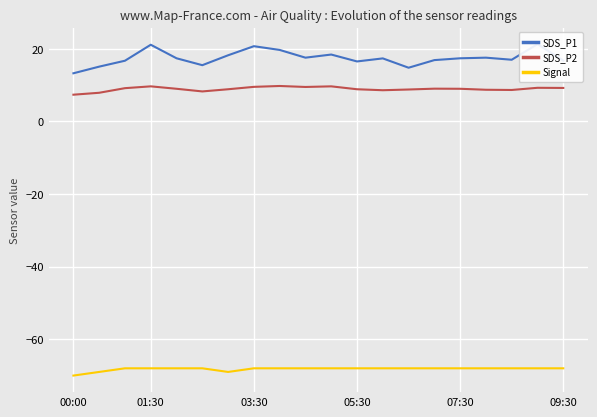

What is the difference between the maximum and second lowest values in the SDS_P1 series?

6.5